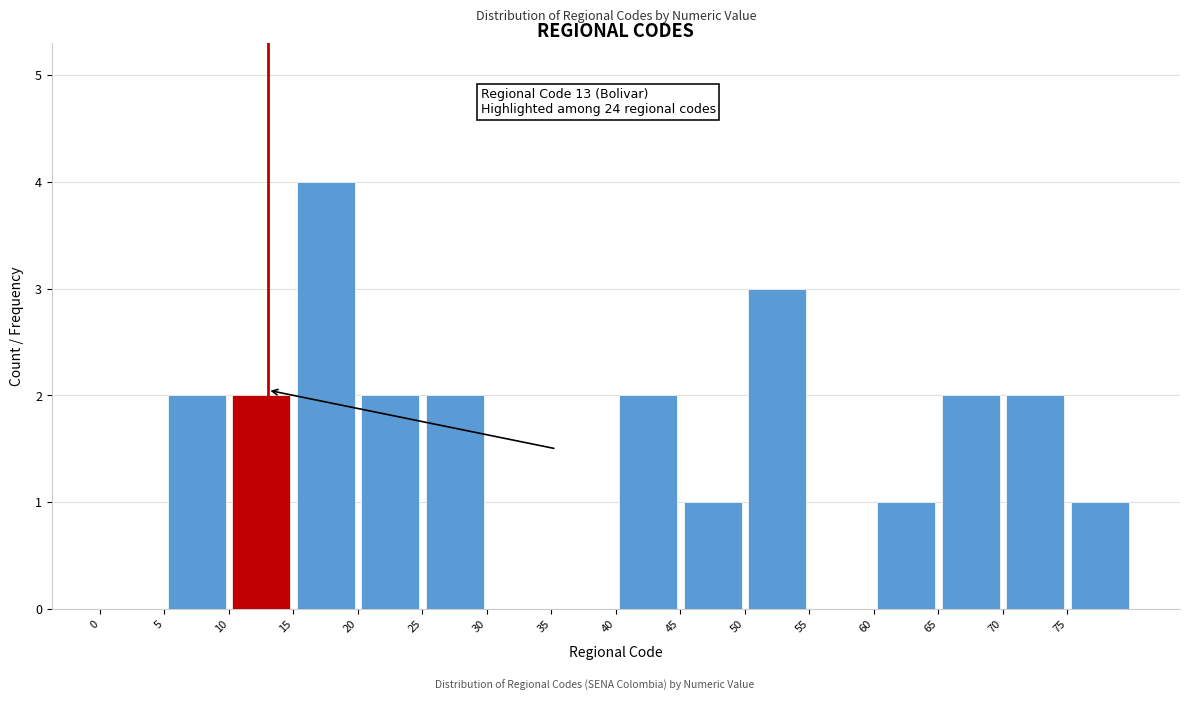

Over which range of the x-axis is the bar tallest?

15 to 20